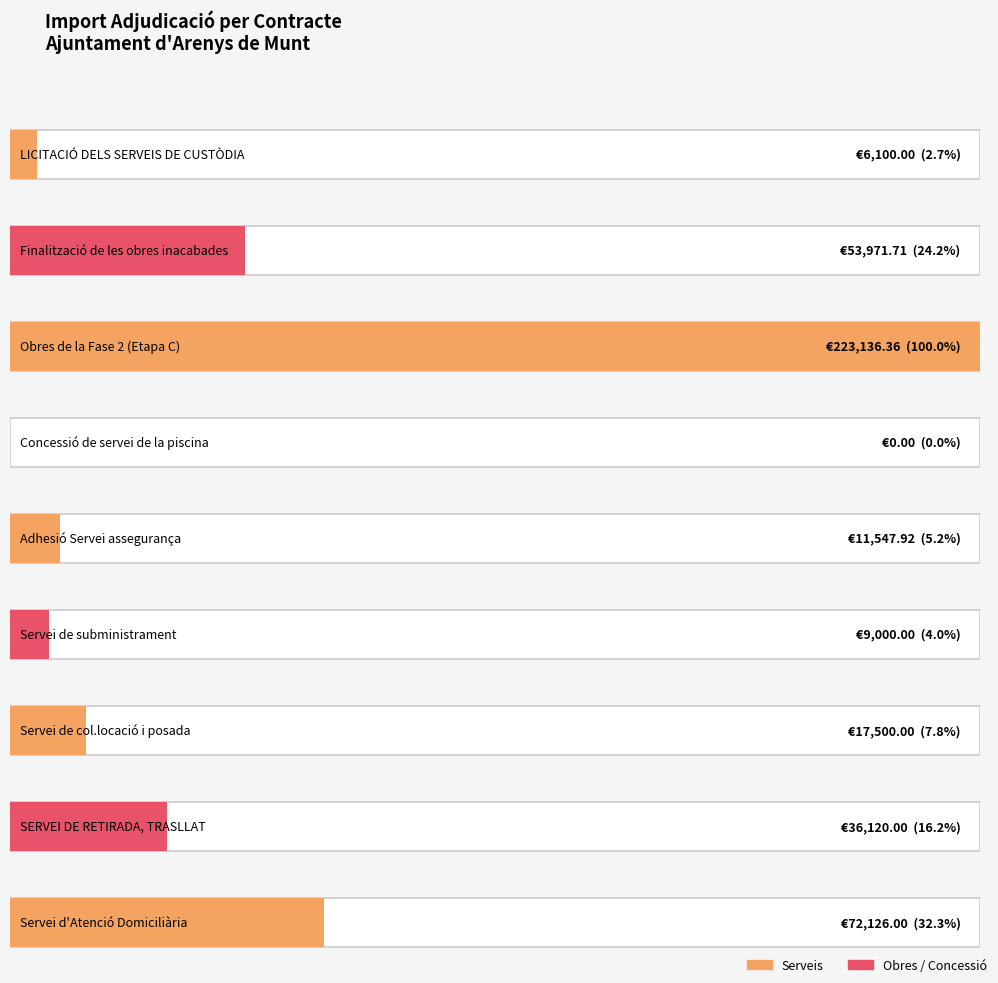

Reading left to right, transcribe all the data shown in this chart.

LICITACIÓ DELS SERVEIS DE CUSTÒDIA=6100.0	Finalització de les obres inacabades=53971.7	Obres de la Fase 2 (Etapa C)=223136.4	Concessió de servei de la piscina=0.0	Adhesió Servei assegurança=11547.9	Servei de subministrament=9000.0	Servei de col.locació i posada=17500.0	SERVEI DE RETIRADA, TRASLLAT=36120.0	Servei d'Atenció Domiciliària=72126.0